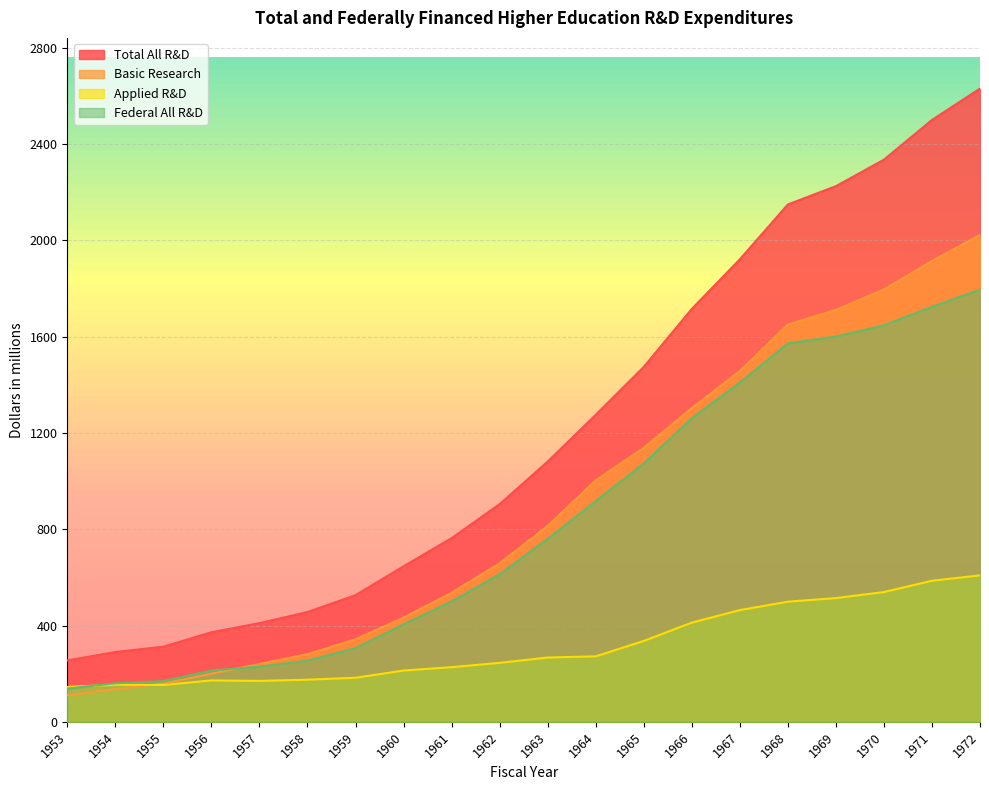

The value of Applied R&D at 1954 is 232.3. True or false?

False